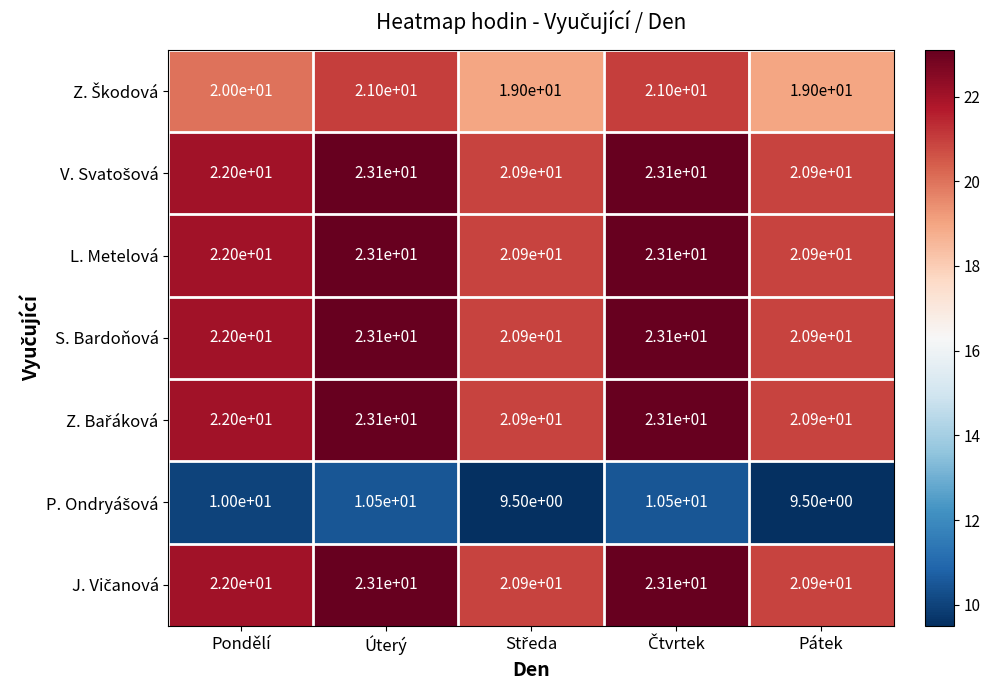

What is the approximate value of S. Bardoňová at Pondělí?

22.0